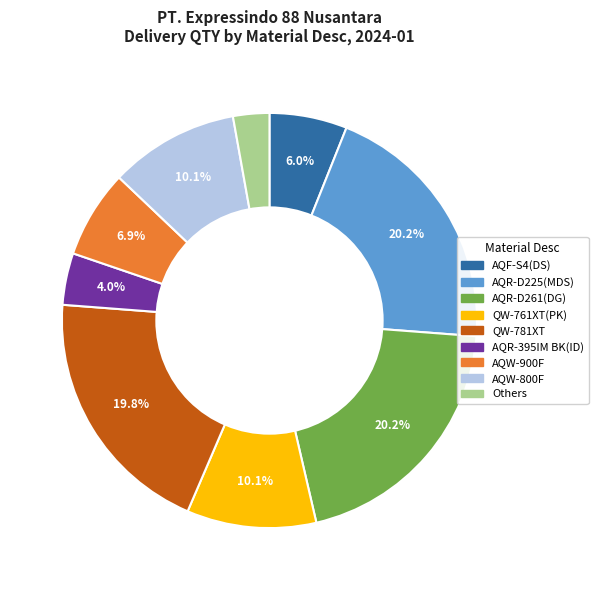

How many segments does this pie chart have?

9